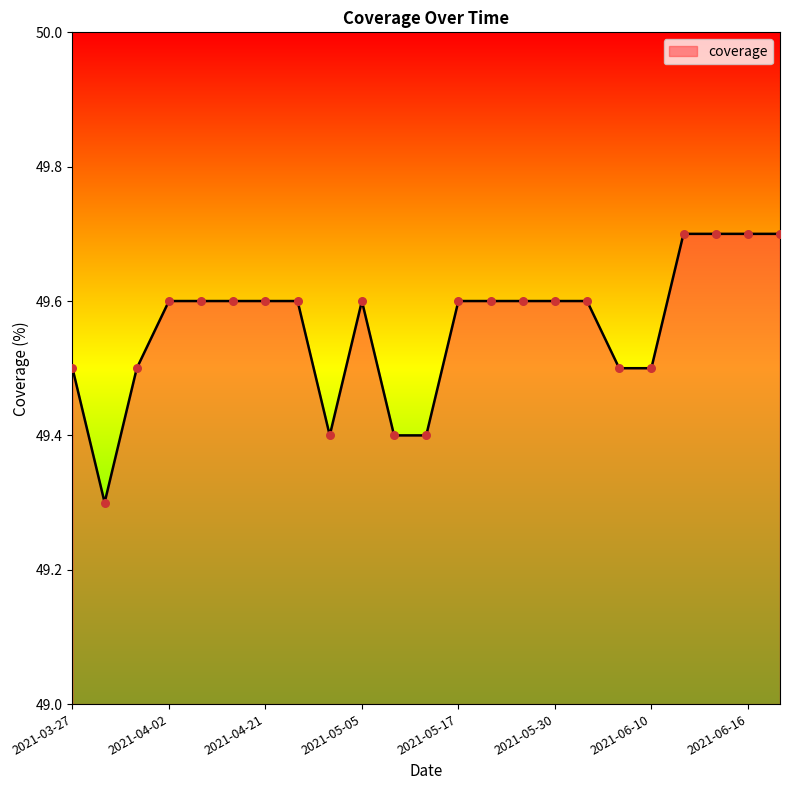

What is the maximum value shown in the chart?

49.7